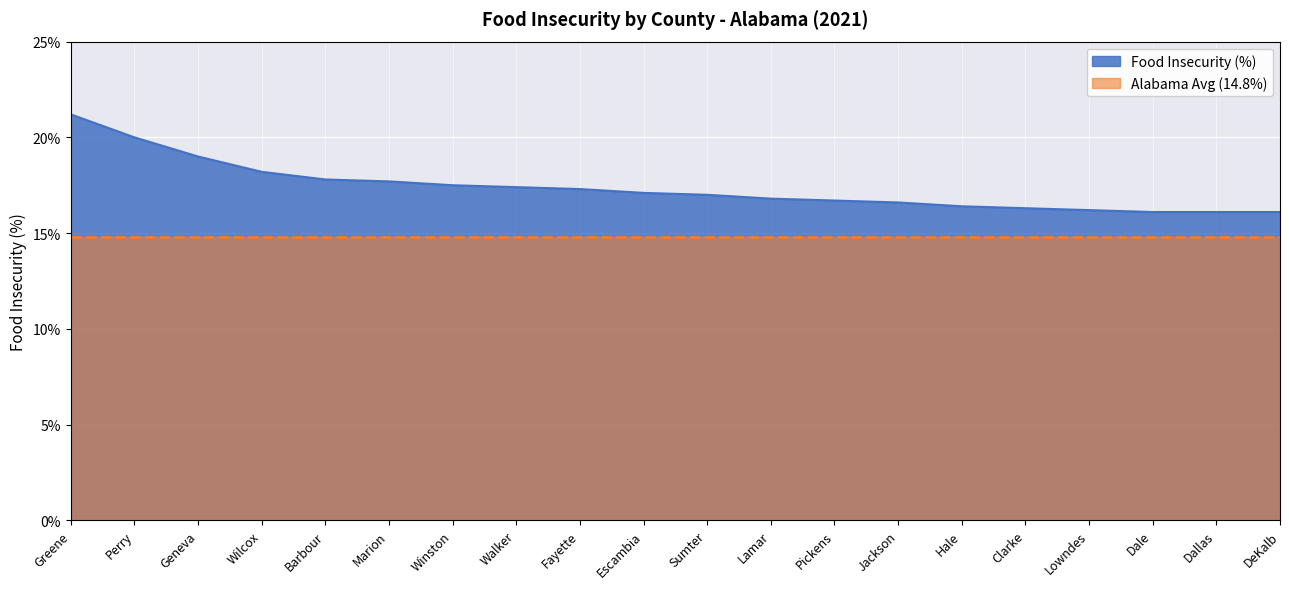

What is the change in value from Marion to Escambia?

-0.6